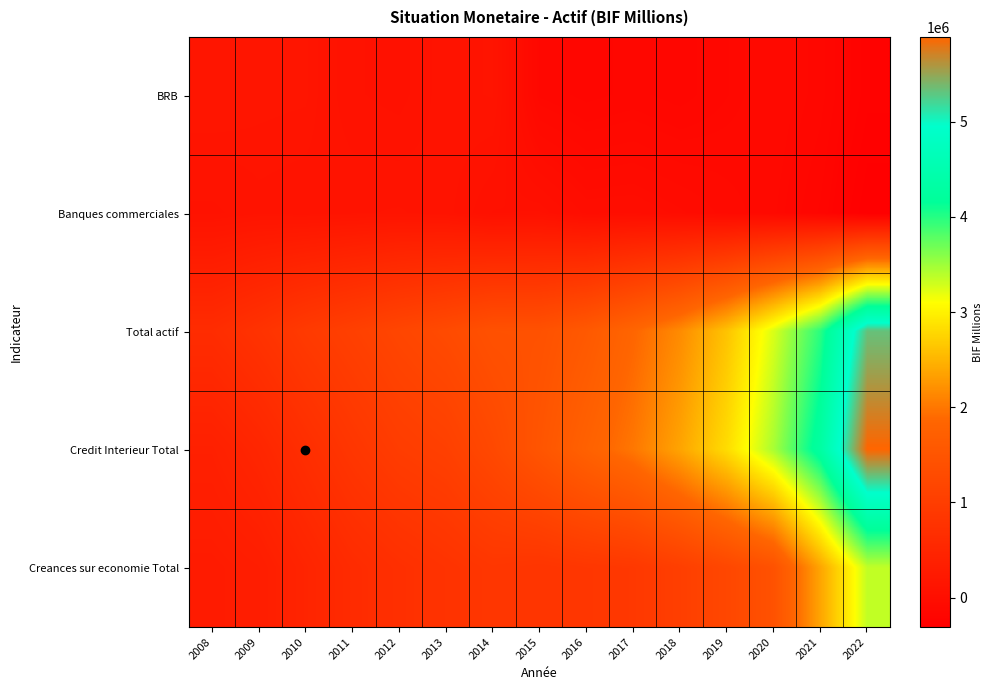

Rank the series by their maximum value, from lowest to highest.

Banques commerciales, BRB, Creances sur economie Total, Total actif, Credit Interieur Total